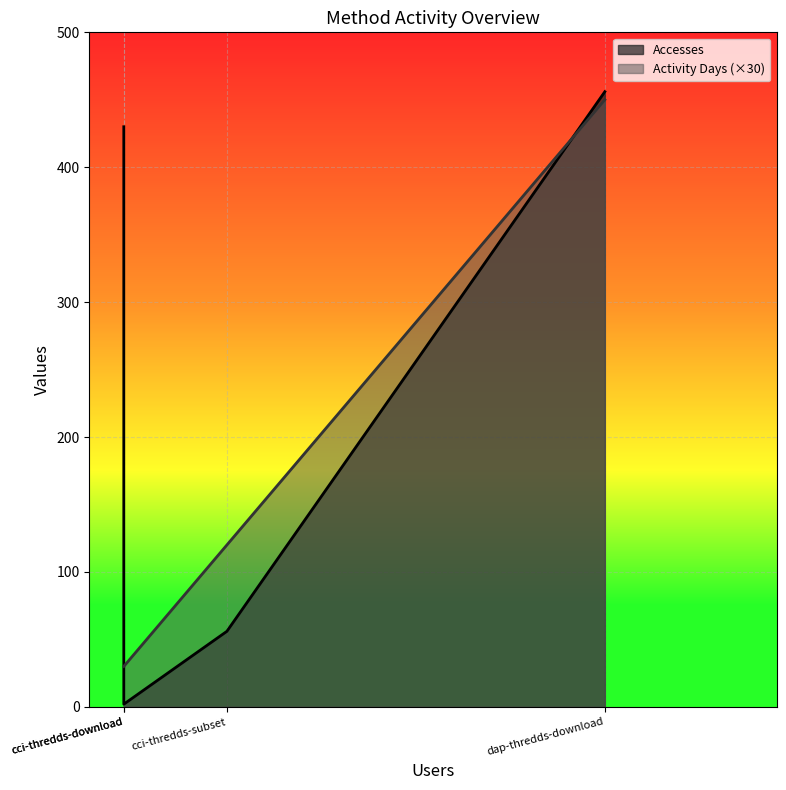

At which category is the sum across all series the highest?

dap-thredds-download